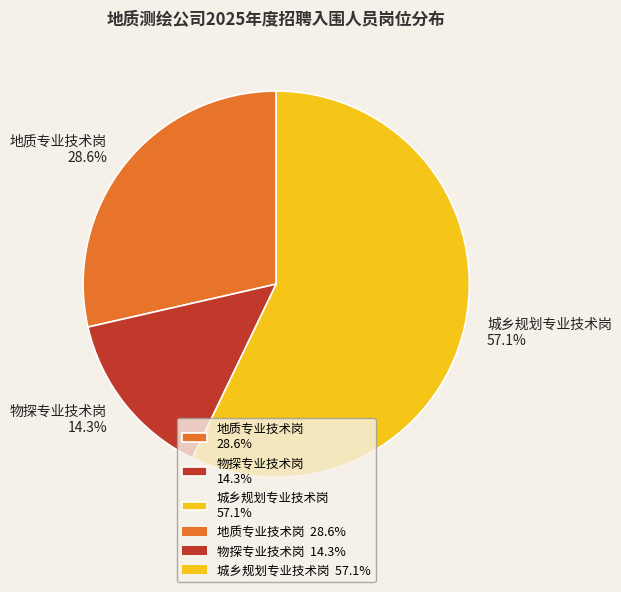

To the nearest percent, what is the combined percentage of 地质专业技术岗 and 物探专业技术岗?

43%